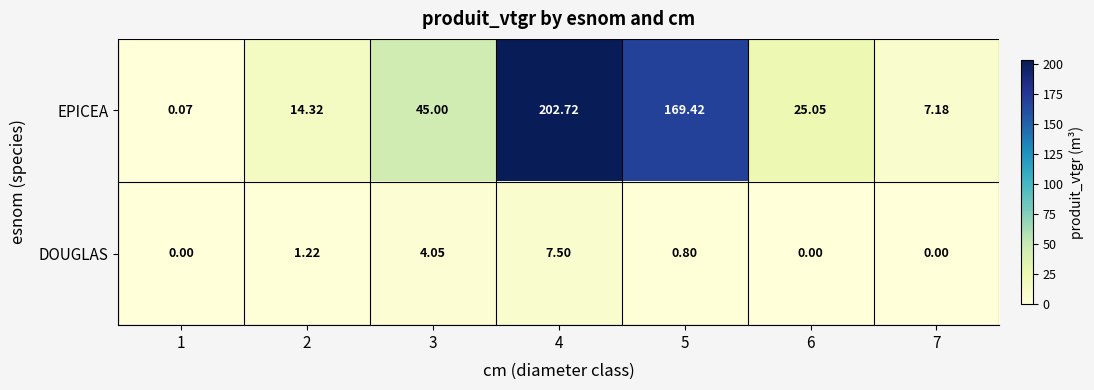

Rank the series at 4 from lowest to highest value.

DOUGLAS, EPICEA